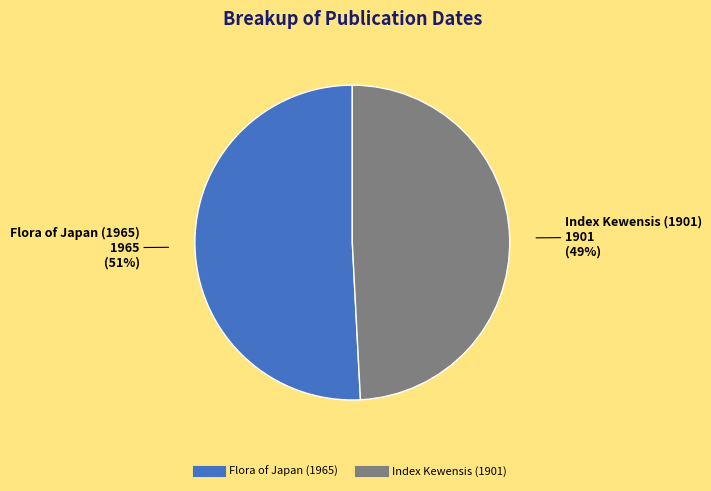

To the nearest percent, what is the difference between the largest and smallest slice percentages?

2%